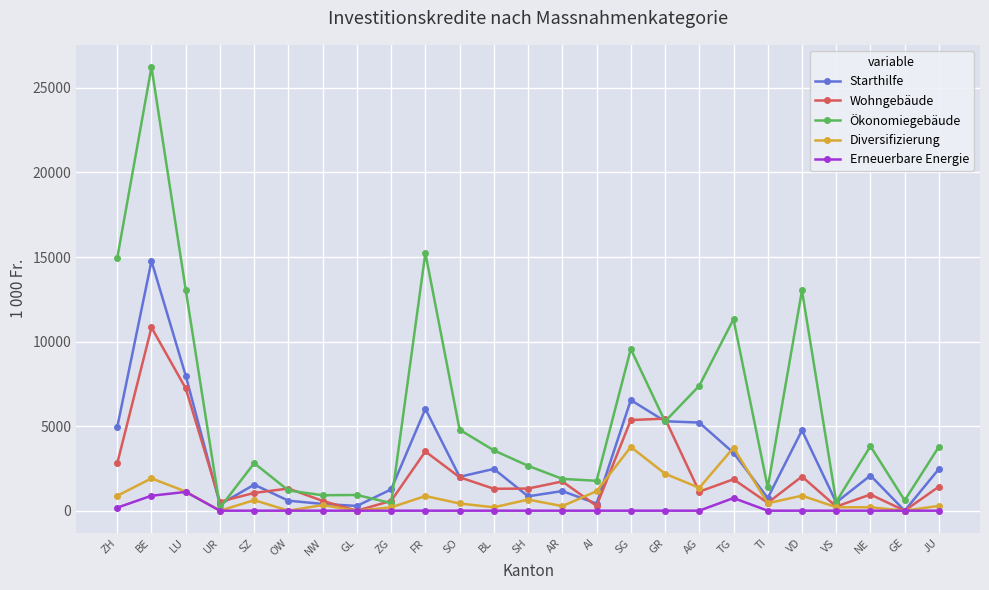

What is the label of the 1st point from the right?

JU